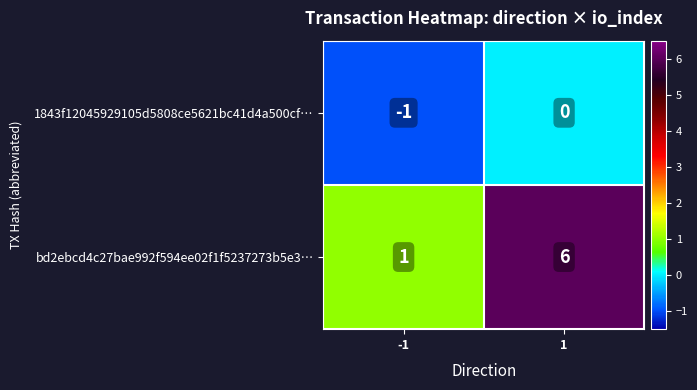

The value of 1843f12045929105d5808ce5621bc41d4a500cf… at -1 is 0. True or false?

False